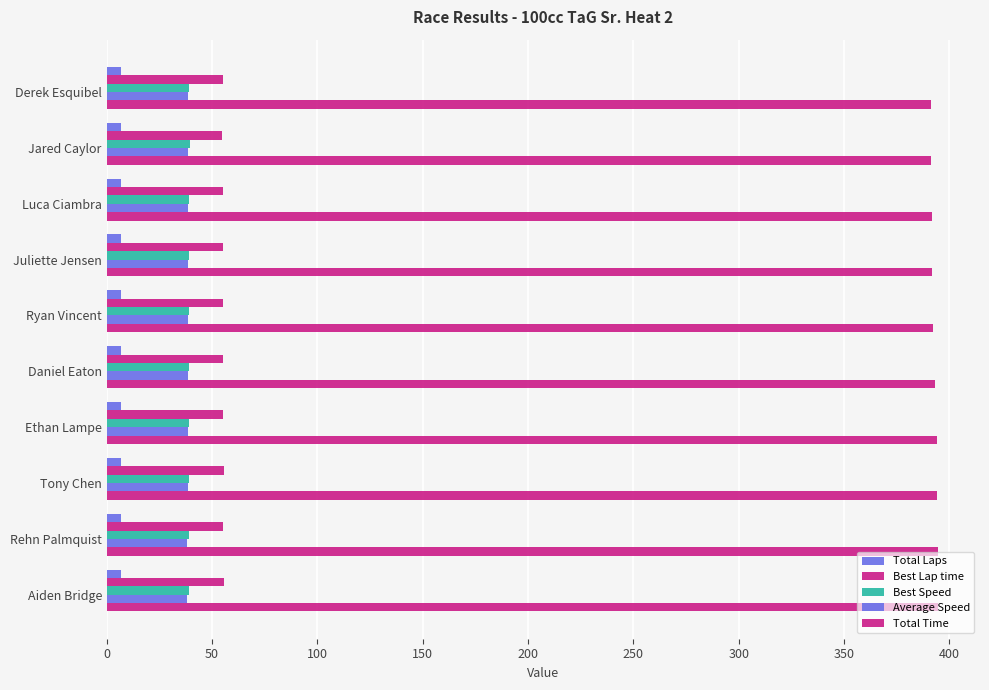

Count the number of categories in the chart.

10